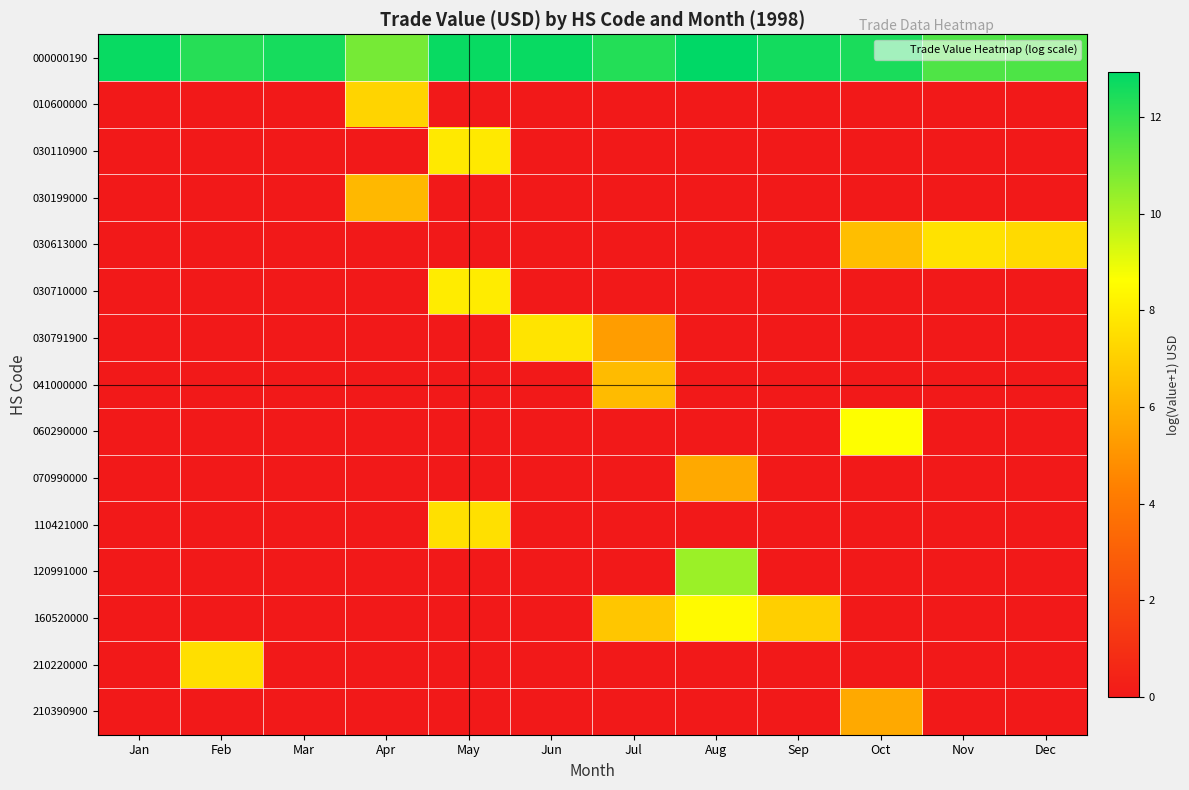

At Dec, list the series in order from largest to smallest.

000000190, 030613000, 010600000, 030110900, 030199000, 030710000, 030791900, 041000000, 060290000, 070990000, 110421000, 120991000, 160520000, 210220000, 210390900